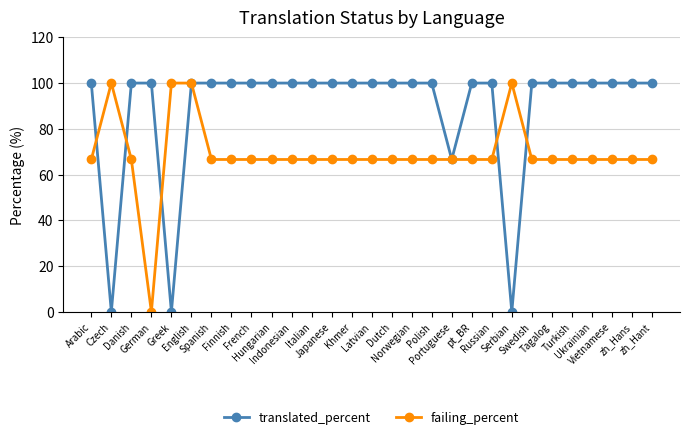

True or false: failing_percent has more than 0 points higher than both neighbors.

True